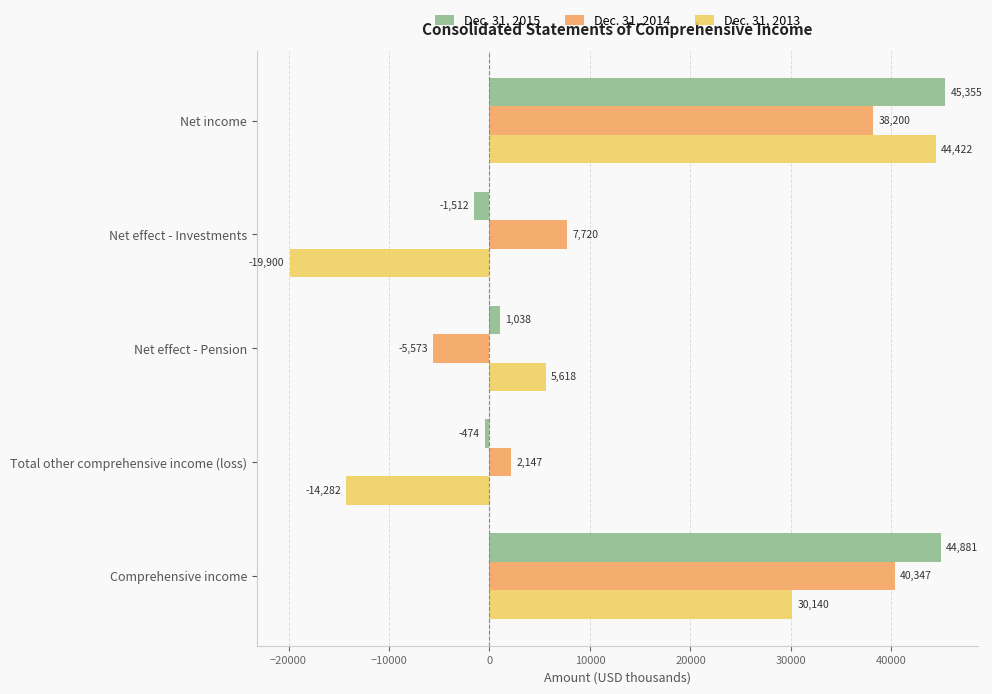

What is the sum of the Dec. 31, 2013 values at Net effect - Investments and Net effect - Pension?

-14282